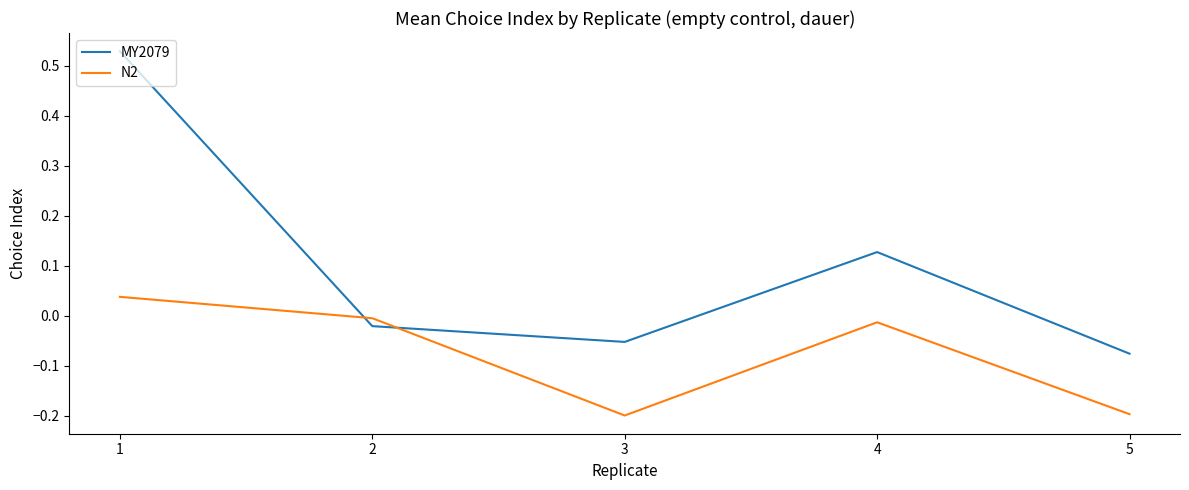

How many lines are shown in the chart?

2